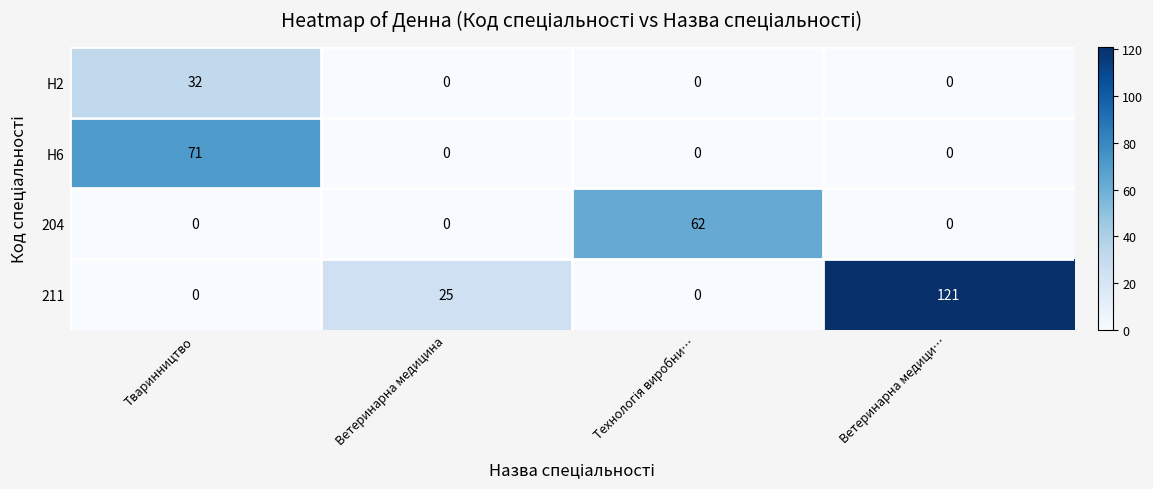

Reading left to right, extract all data points from this chart.

H2: 32	0	0	0
H6: 71	0	0	0
204: 0	0	62	0
211: 0	25	0	121